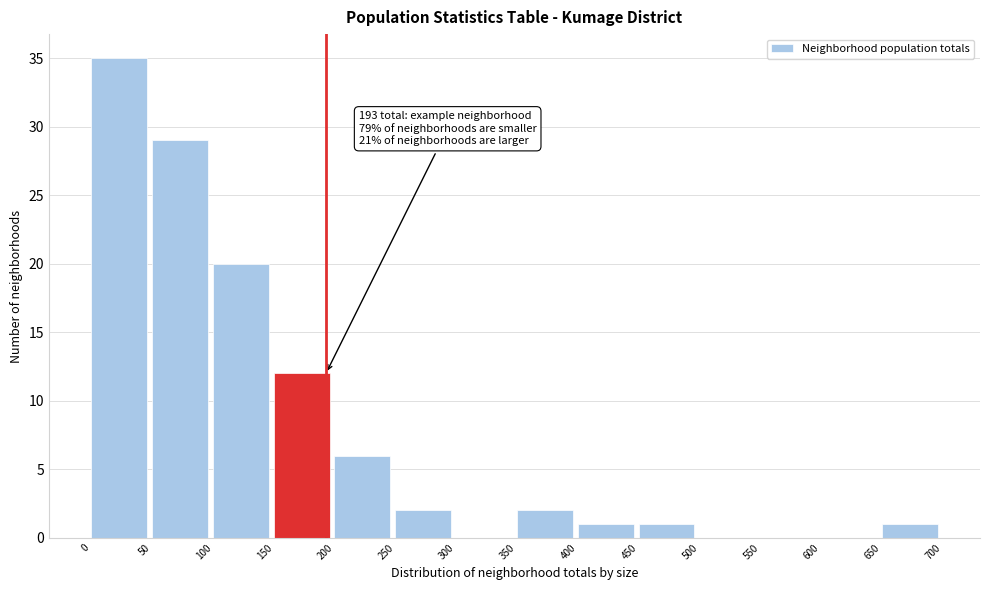

Which range on the x-axis has the tallest bar?

0 to 50